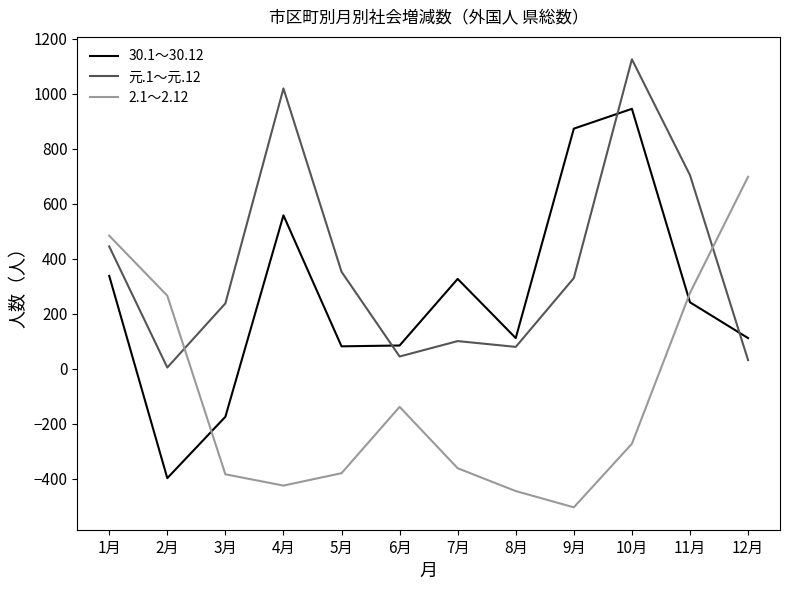

Where do 元.1～元.12 and 2.1～2.12 first cross each other?

2月 and 3月